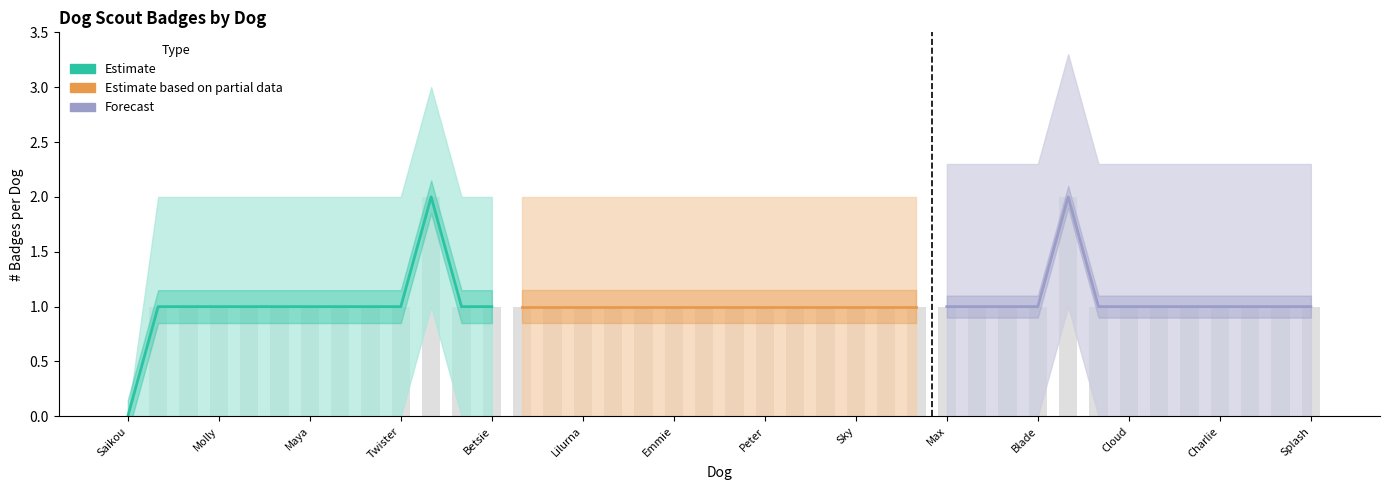

At how many categories does at least one series exceed 0?

39